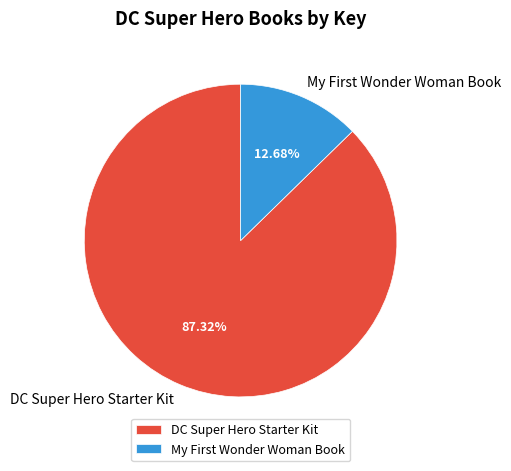

To the nearest percent, what is the difference between the largest and smallest slice percentages?

75%